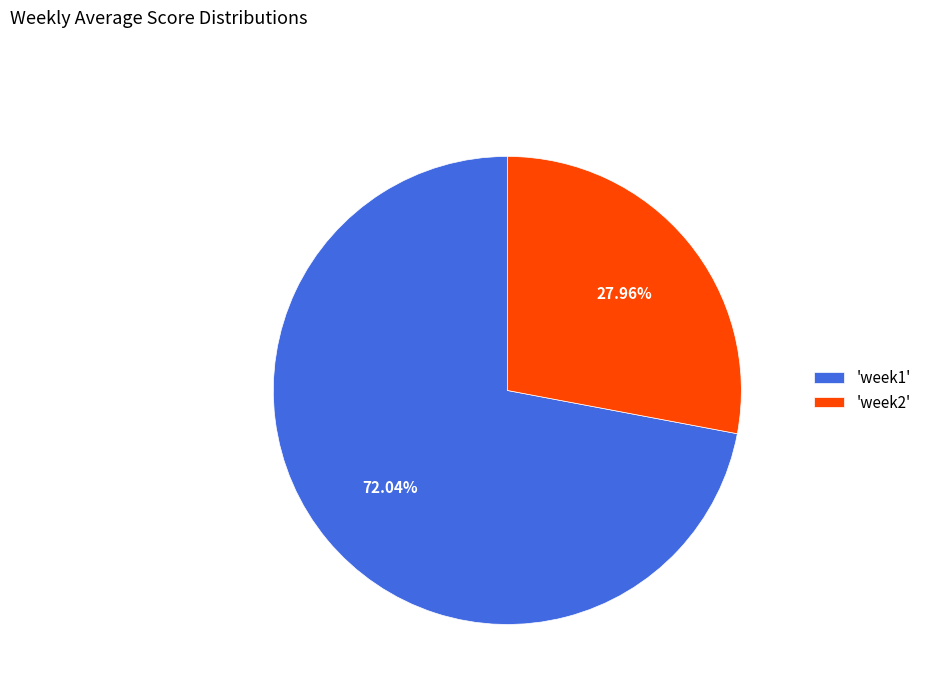

What is the ratio of the value at 'week1' to the value at 'week2'?

2.6